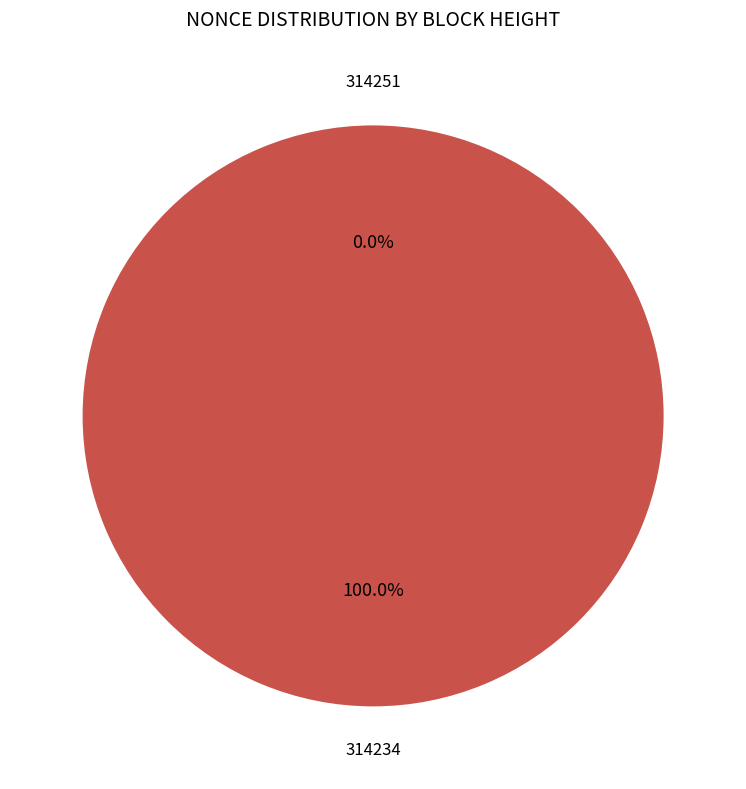

Which category accounts for the majority?

314234